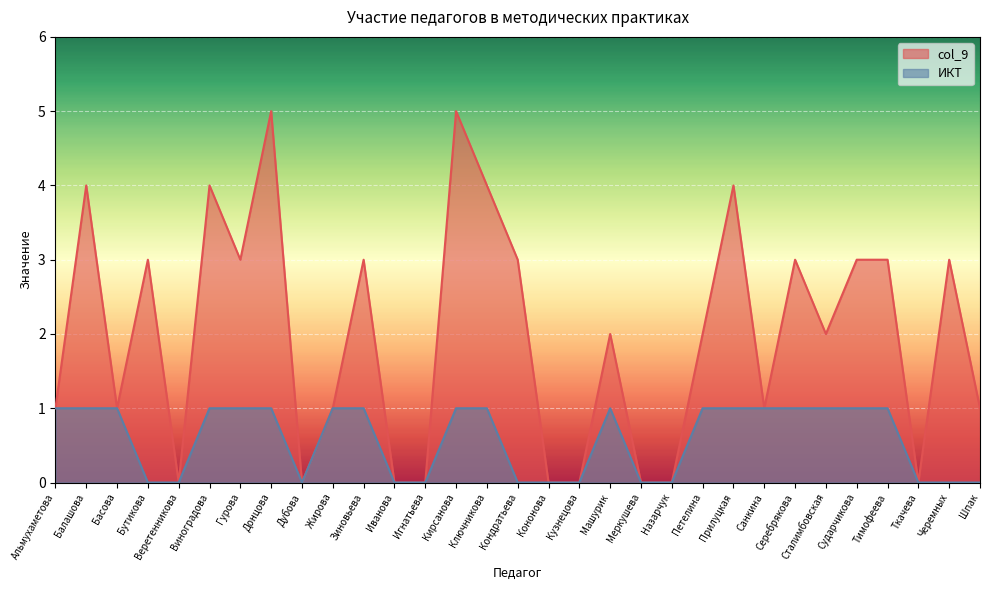

Rank the series by their maximum value, from highest to lowest.

col_9, ИКТ